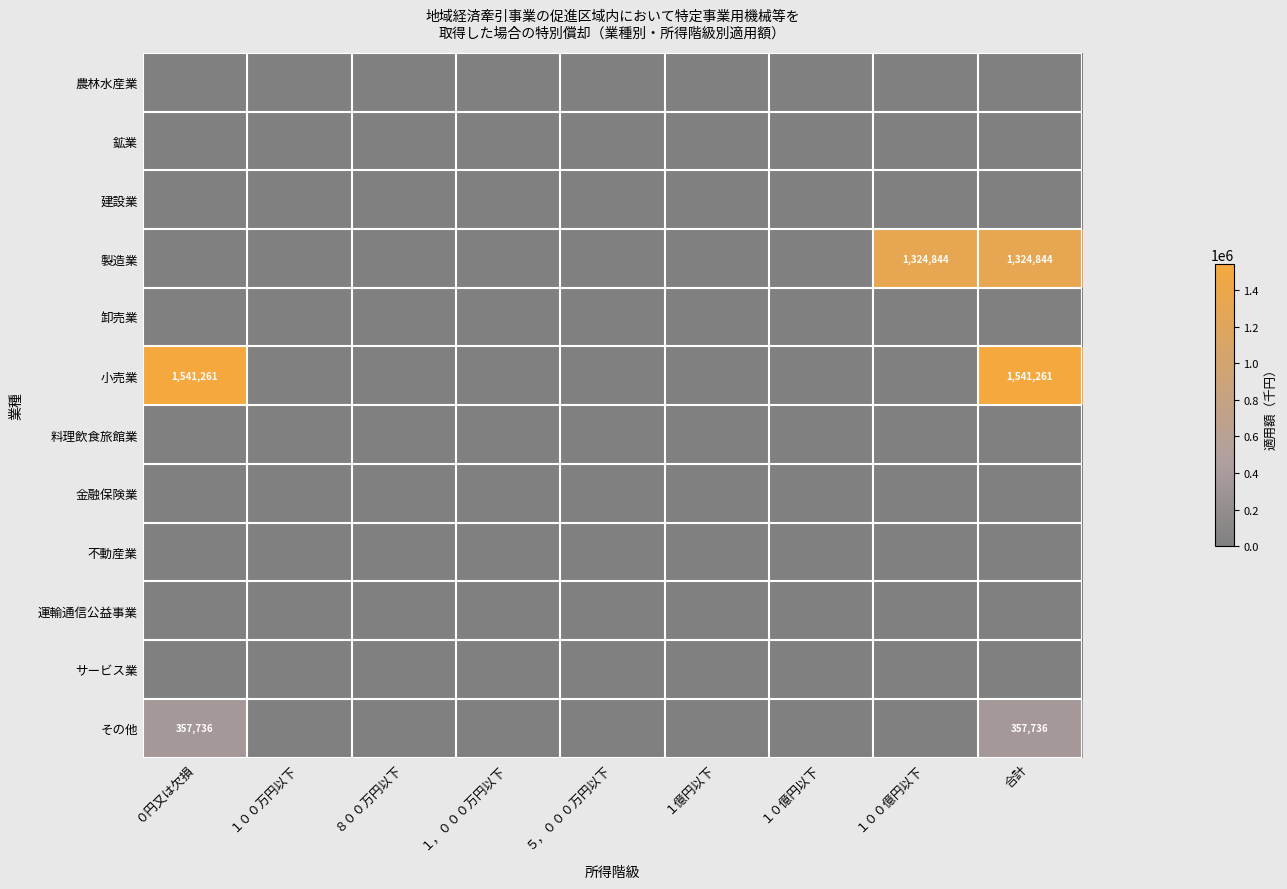

True or false: 製造業 has a value of 1324844 at １００億円以下.

True